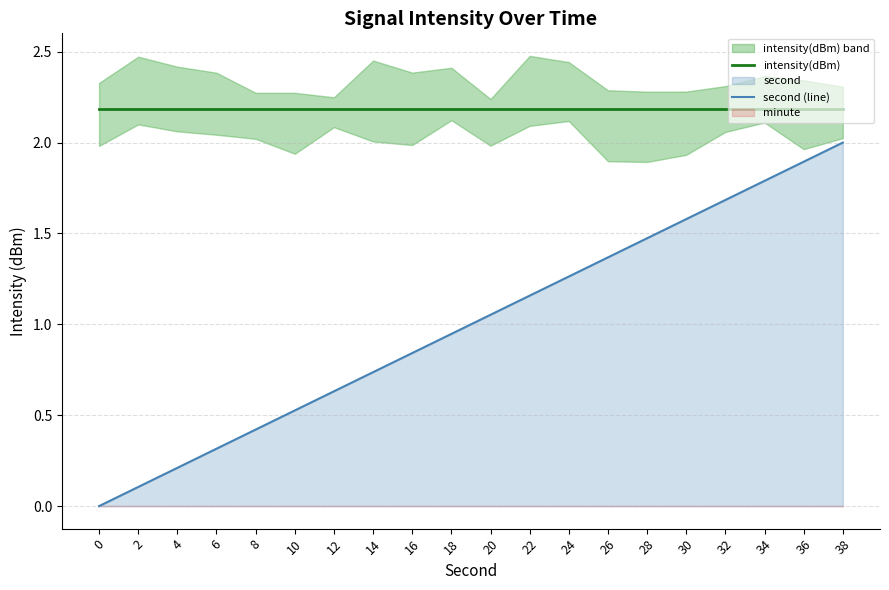

What is the difference between the second (line) values at 0 and 14?

0.7